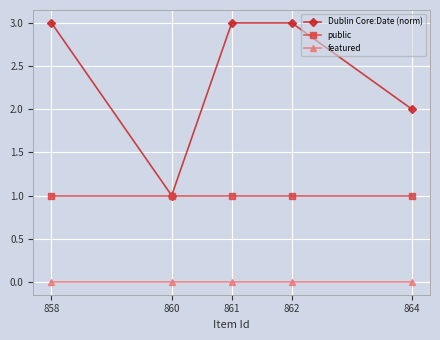

The Dublin Core:Date (norm) series shows 3 at 862. True or false?

True